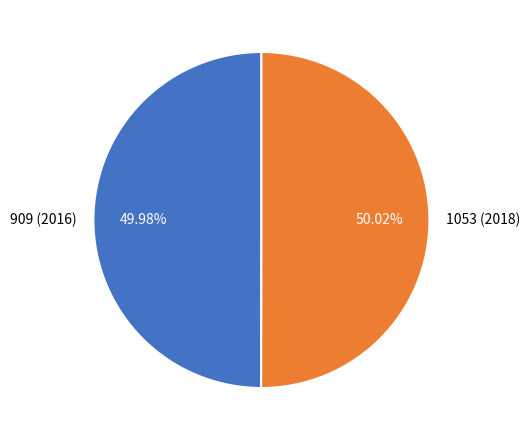

Does any single category account for the majority?

Yes